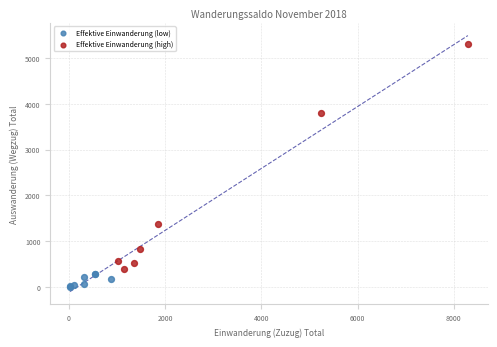

What are all the series names shown in the legend?

Effektive Einwanderung (low), Effektive Einwanderung (high)